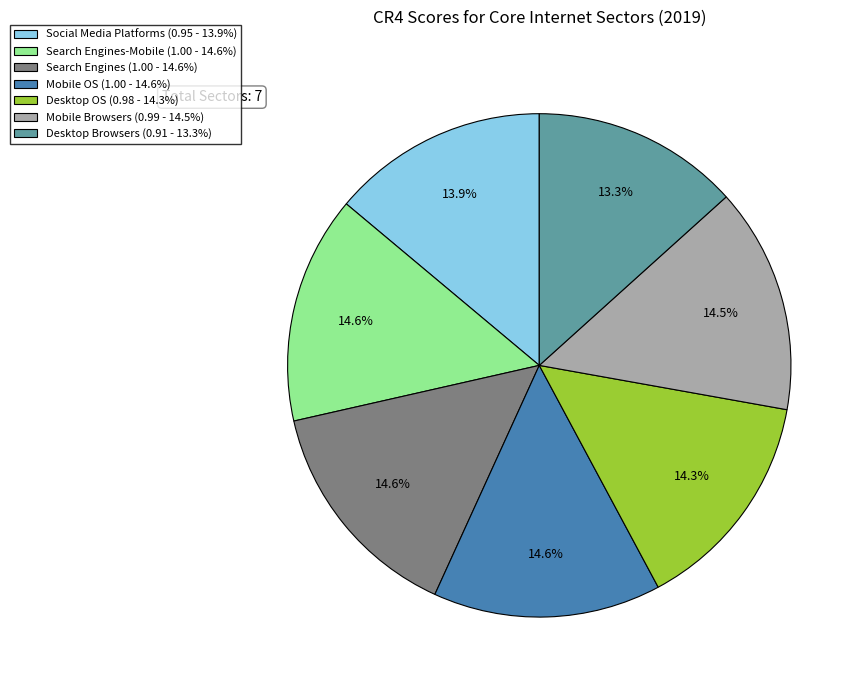

How many segments does this pie chart have?

7